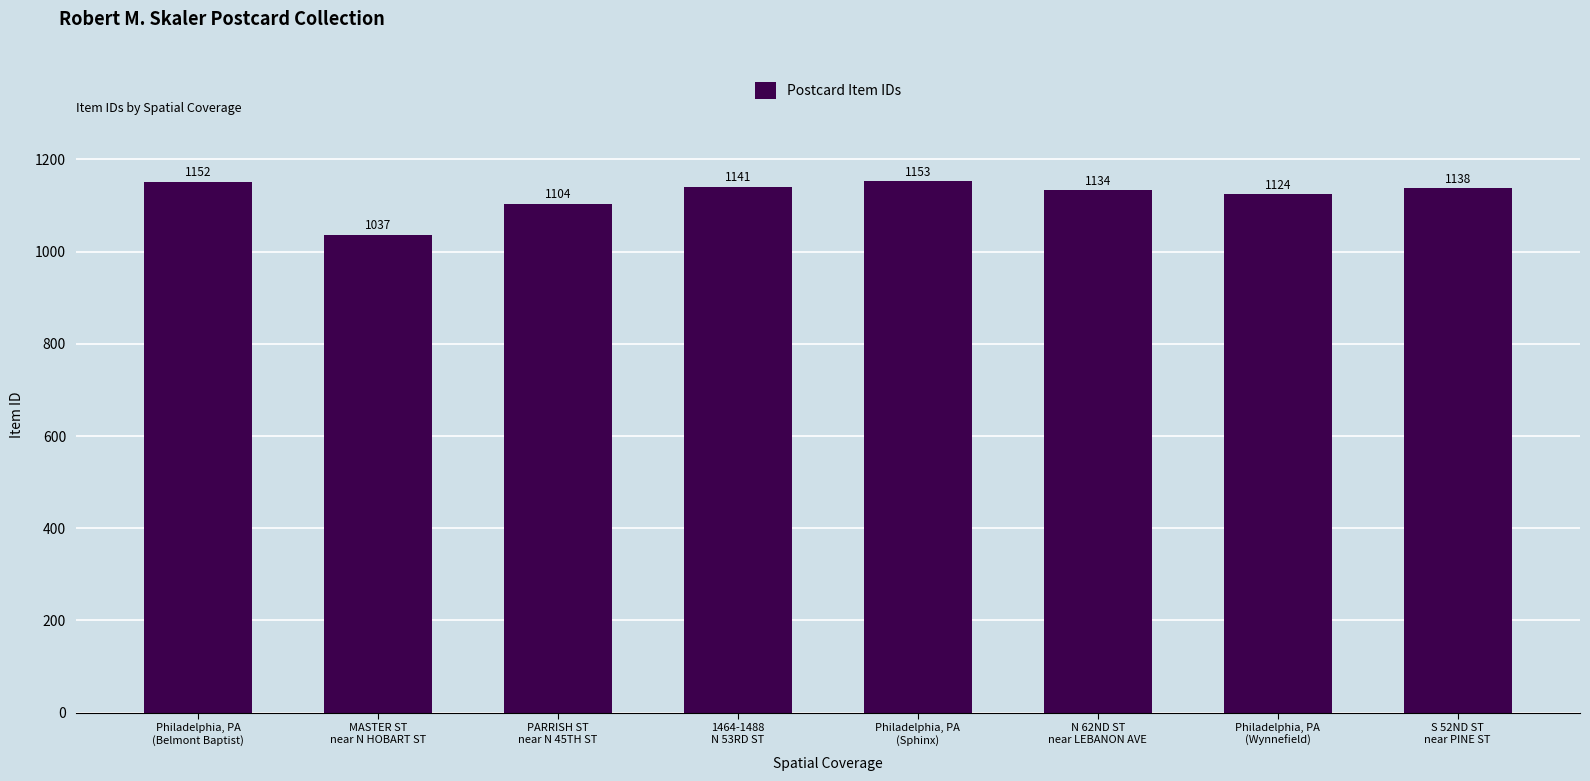

Which category has the highest value across all series?

Philadelphia, PA
(Sphinx)